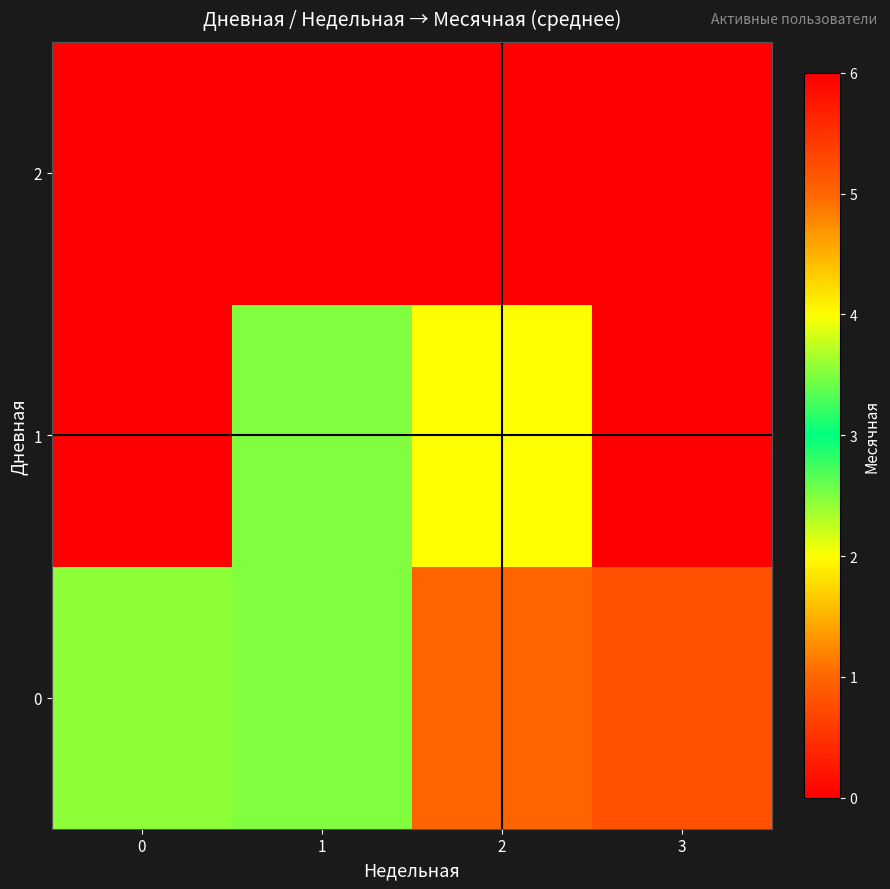

List the series in order of their peak value, lowest first.

1, 0, 2